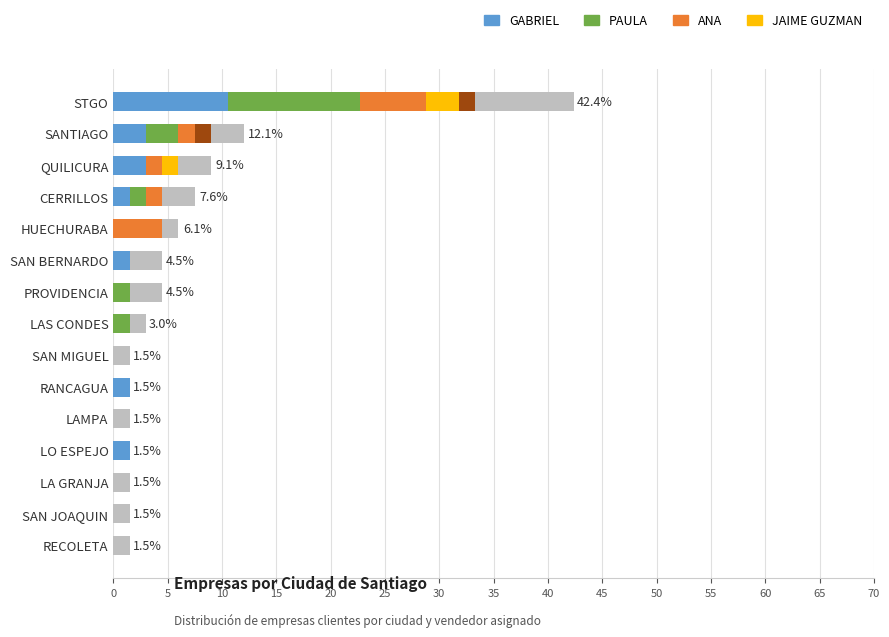

What is the total value across all series at SAN MIGUEL?

1.5